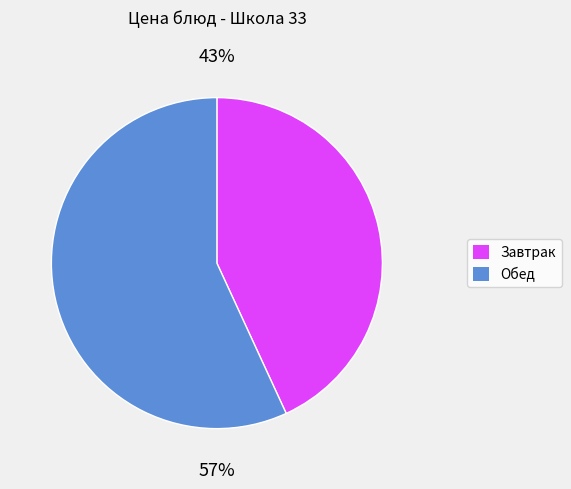

Is there any slice that represents more than half of the pie?

Yes